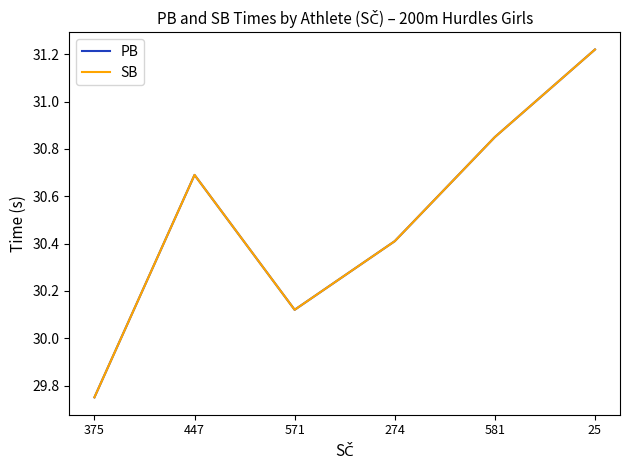

What is the total value across all series at 581?

61.7